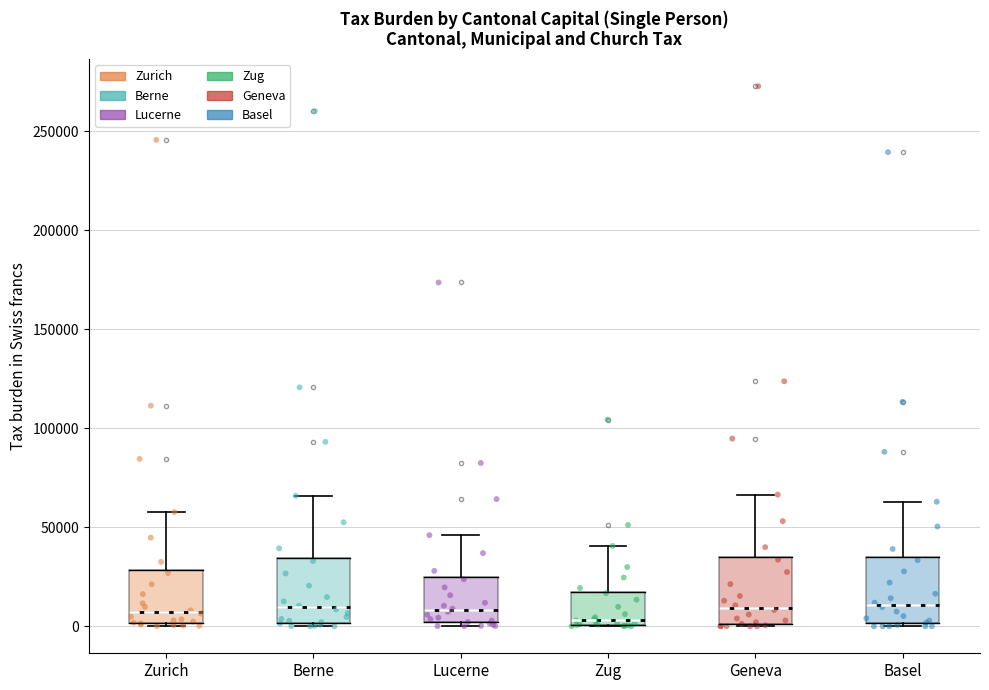

Reading left to right, transcribe this box plot: for each box, give where its median line is, the range the box spans, and where its two whiskers end, as read against the y-axis. The values are not printed on the chart, so give them approximately, as read against the axis.

Zurich: median 5000, box 0 to 30000, whiskers 0 (just below the box's lower edge) to 60000
Berne: median 10000, box 0 to 35000, whiskers 0 (just below the box's lower edge) to 65000
Lucerne: median 10000, box 0 to 25000, whiskers 0 (just below the box's lower edge) to 45000
Zug: median 5000, box 0 to 15000, whiskers 0 to 40000
Geneva: median 10000, box 0 to 35000, whiskers 0 to 65000
Basel: median 10000, box 0 to 35000, whiskers 0 to 65000